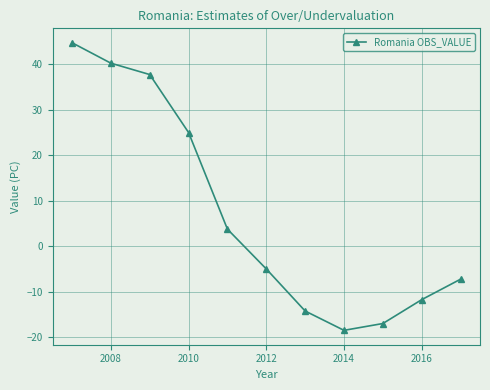

How many points are lower than both their immediate neighbors (excluding endpoints)?

1